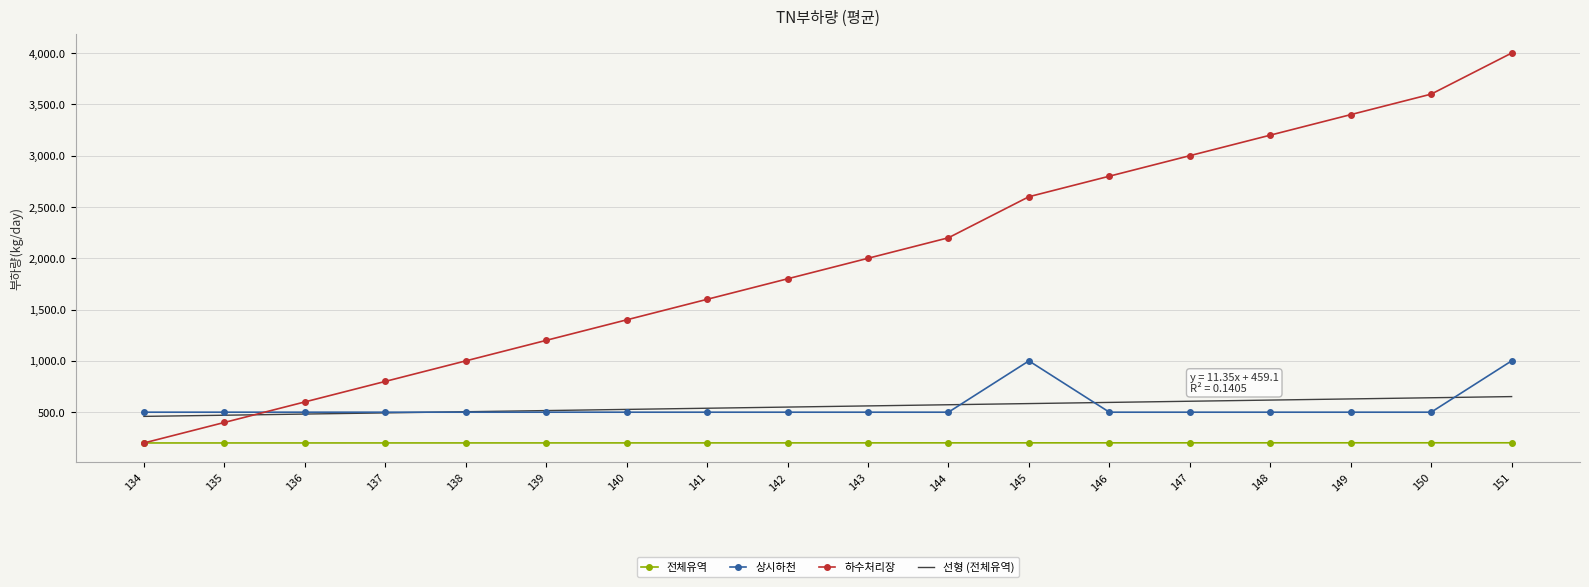

Which series has the largest range (max minus min)?

하수처리장